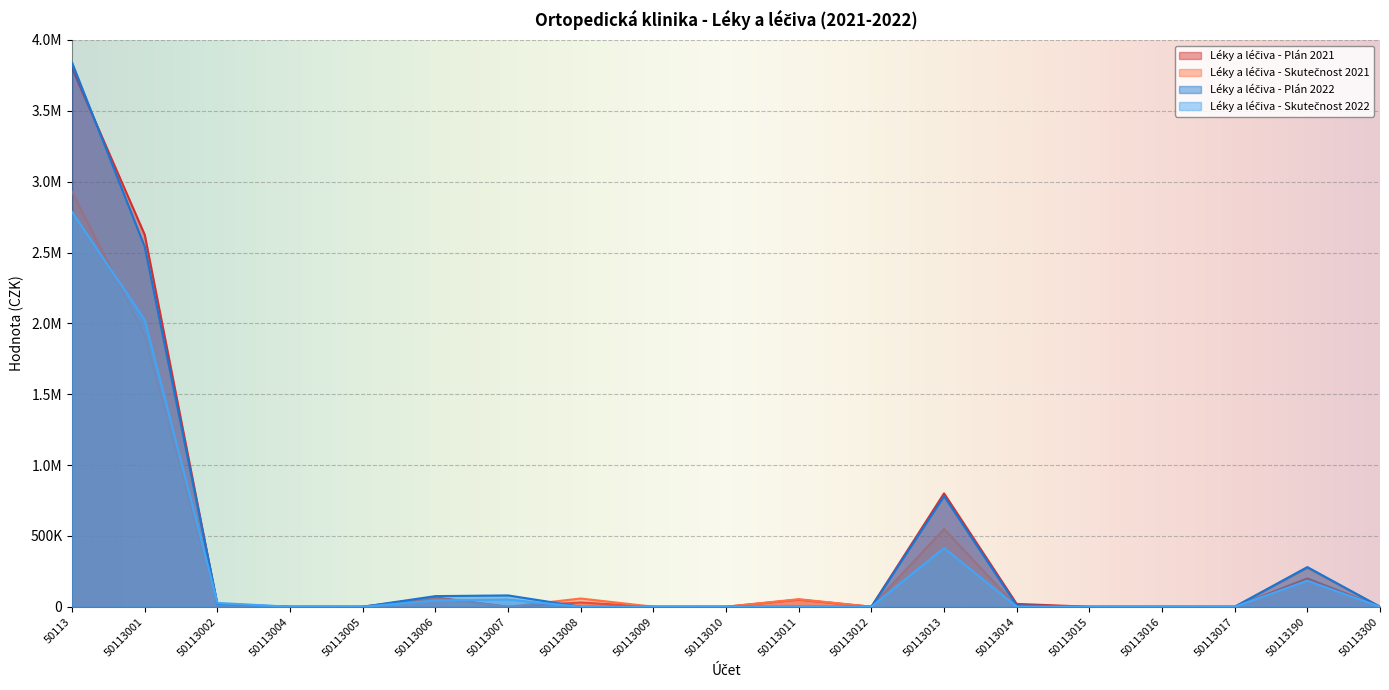

Between 50113002 and 50113010, which series saw the biggest shift?

Léky a léčiva - Skutečnost 2022